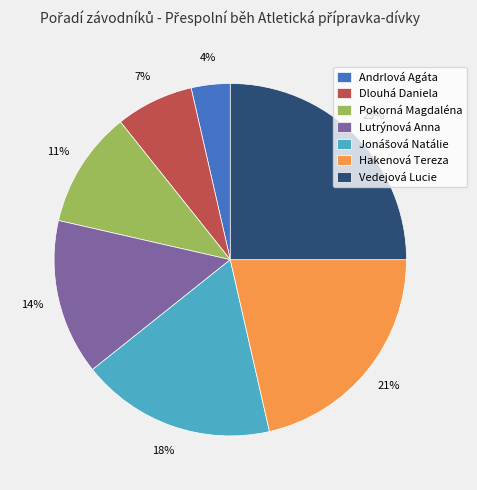

Is it true that Vedejová Lucie is 25% of the pie?

True